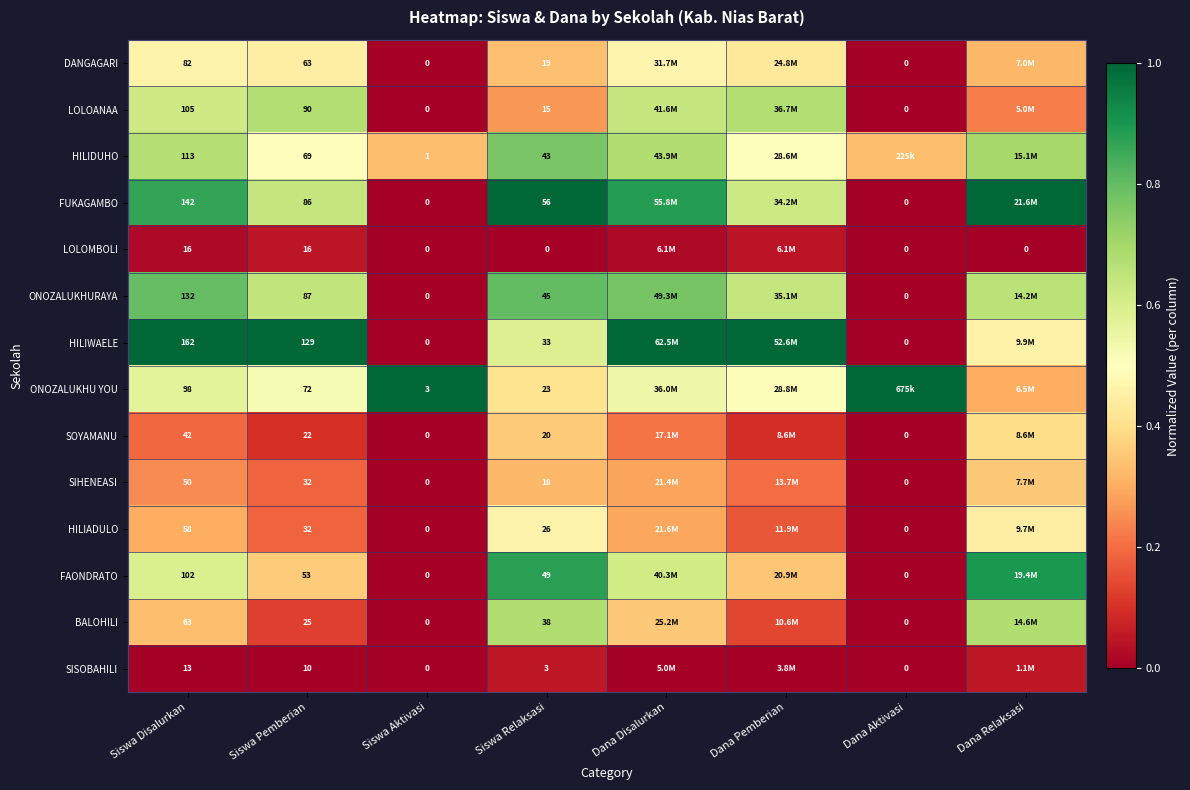

Rank the series at Siswa Disalurkan from highest to lowest value.

HILIWAELE, FUKAGAMBO, ONOZALUKHURAYA, HILIDUHO, LOLOANAA, FAONDRATO, ONOZALUKHU YOU, DANGAGARI, BALOHILI, HILIADULO, SIHENEASI, SOYAMANU, LOLOMBOLI, SISOBAHILI